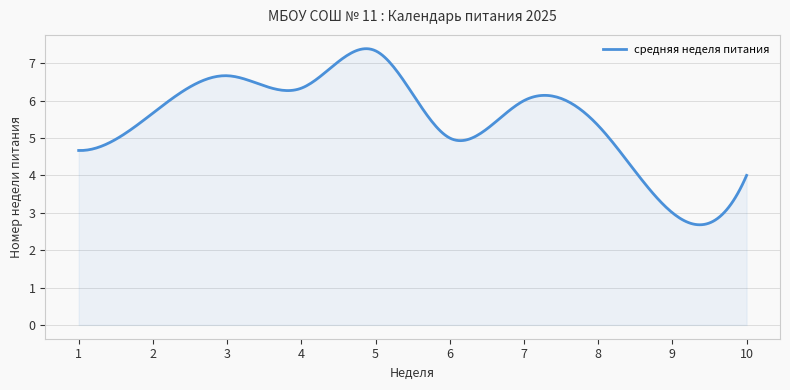

What is the difference between the maximum and minimum values?

4.7